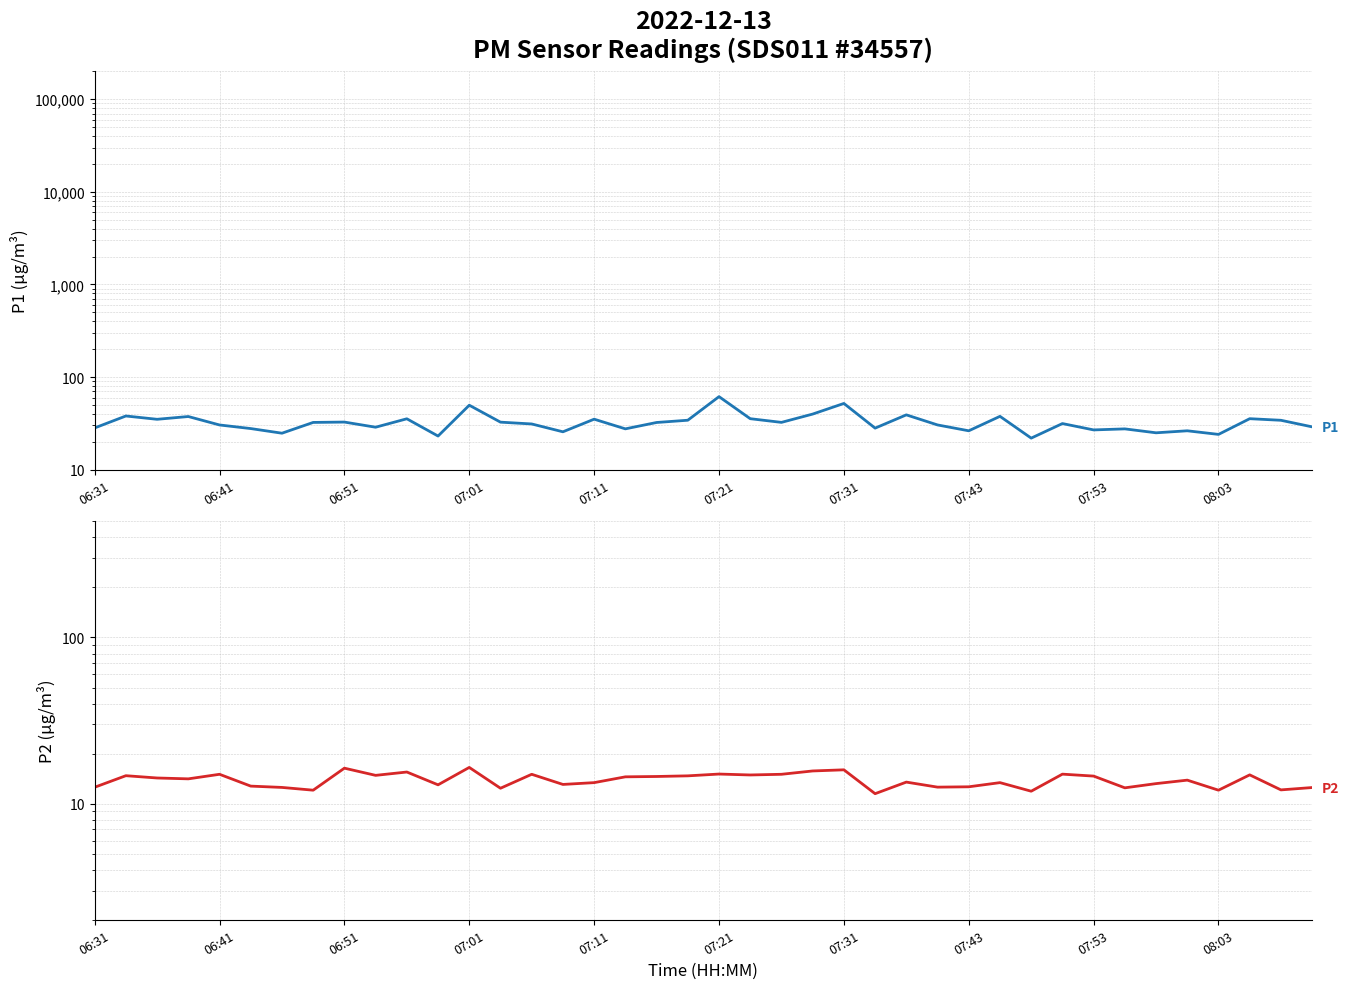

How many data points in P2 are less than 14?

20